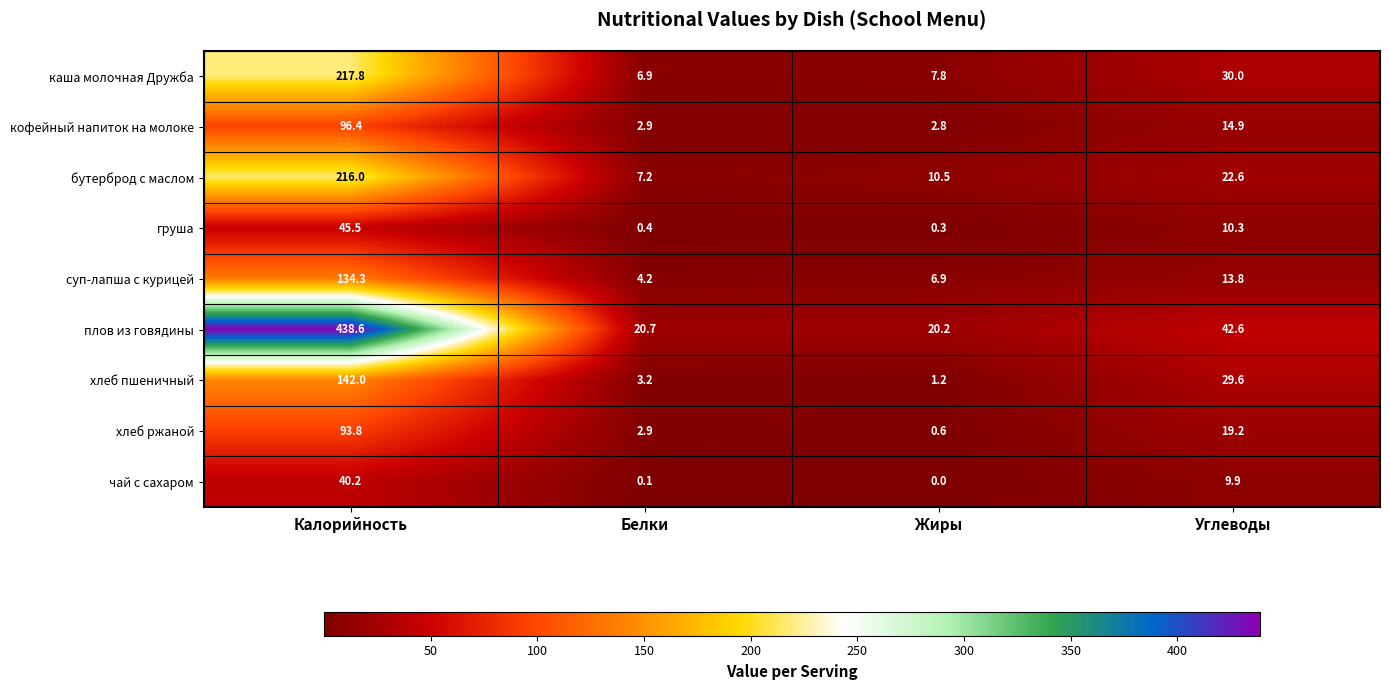

Which series has the largest total across all categories?

плов из говядины